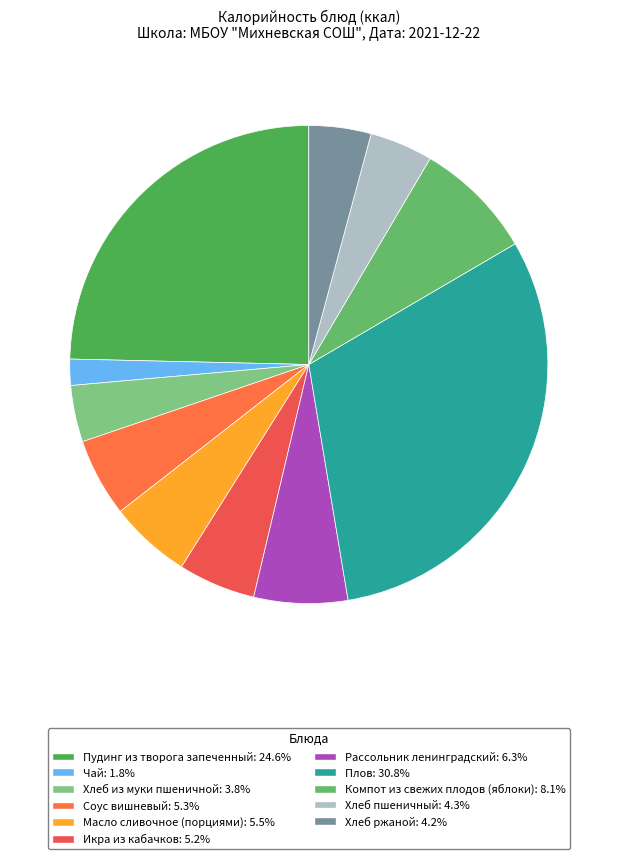

True or false: Компот из свежих плодов (яблоки) accounts for 15% of the total.

False